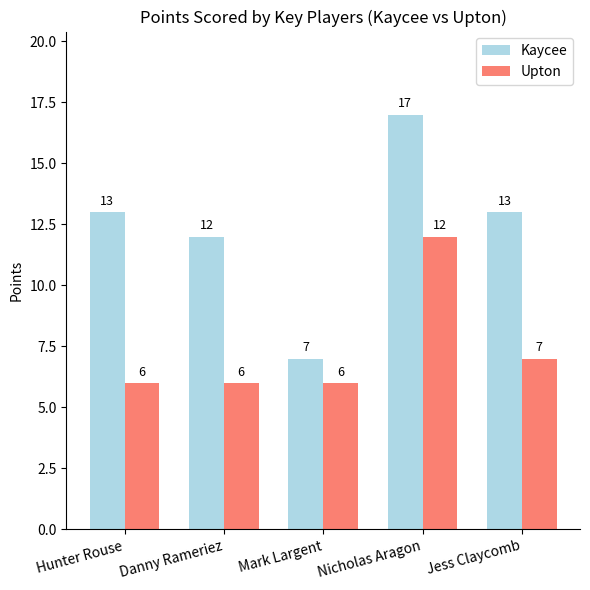

Reading left to right, what are all the values shown in this chart?

Kaycee: Hunter Rouse=13	Danny Rameriez=12	Mark Largent=7	Nicholas Aragon=17	Jess Claycomb=13
Upton: Hunter Rouse=6	Danny Rameriez=6	Mark Largent=6	Nicholas Aragon=12	Jess Claycomb=7